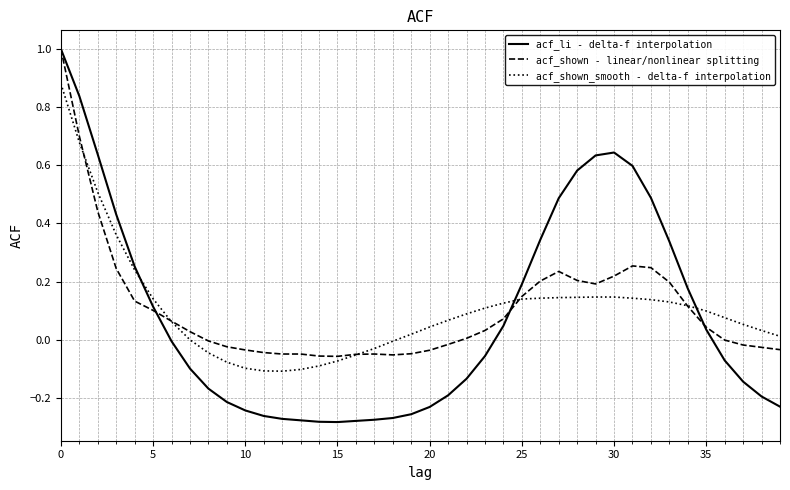

Which series has the widest spread of values?

acf_li - delta-f interpolation